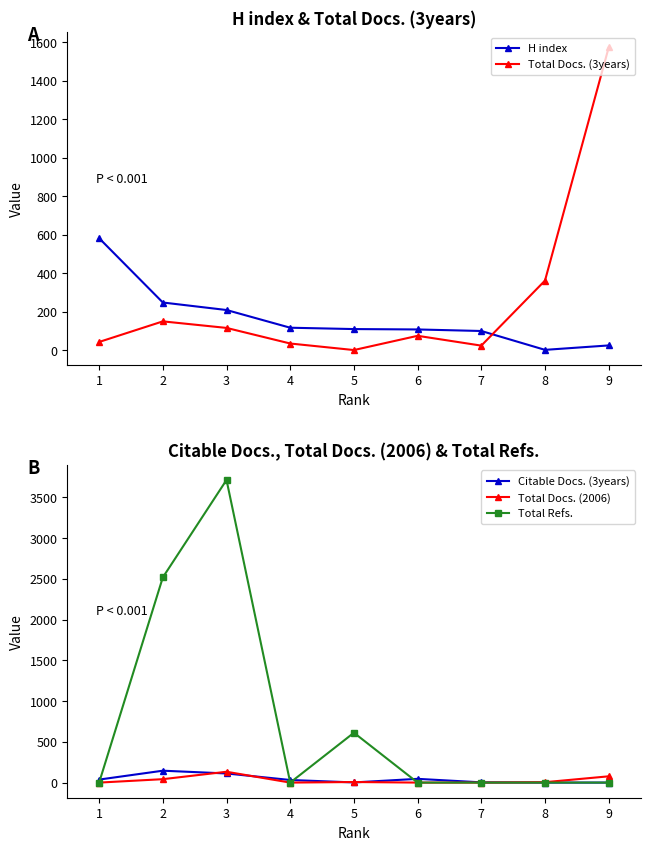

Does the chart display data point markers on the line(s)?

Yes